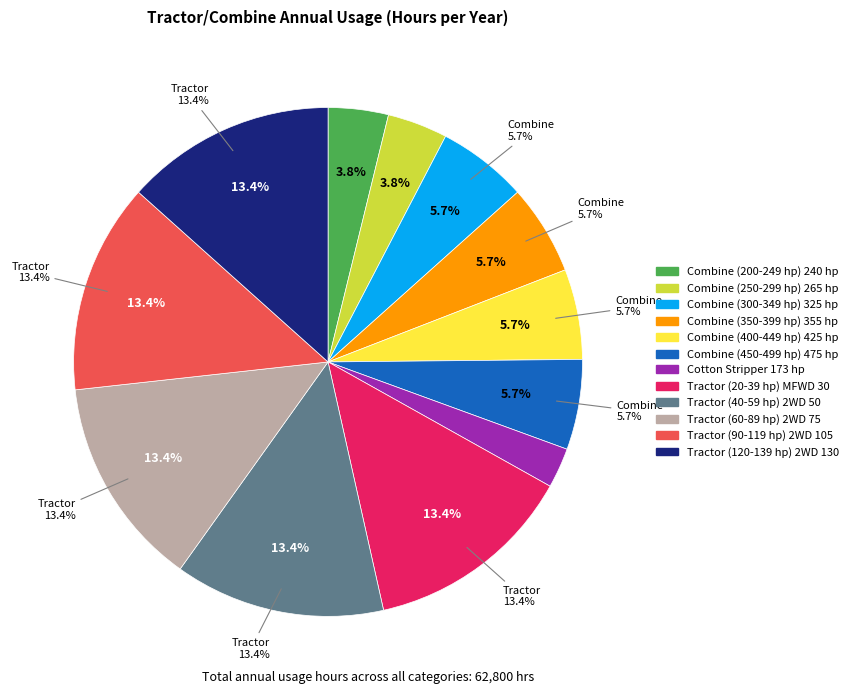

How much of the chart is everything except Combine (350-399 hp) 355 hp?

94.3%